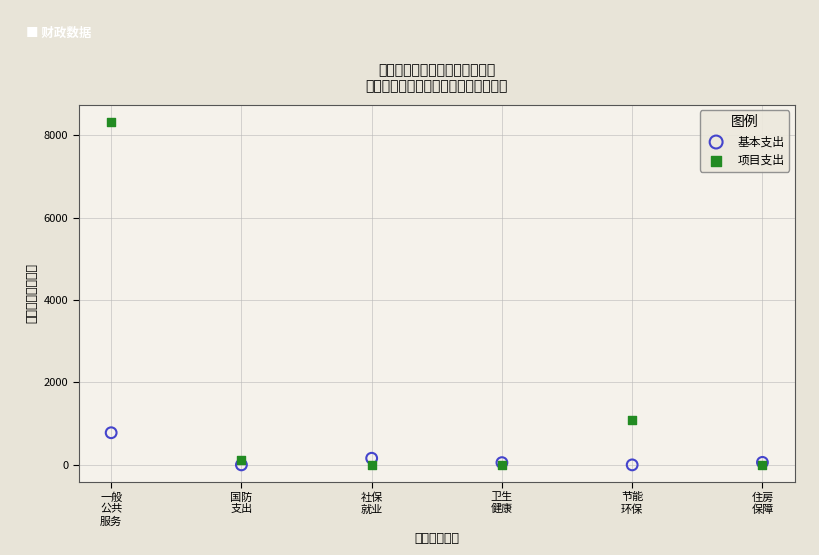

What are all the series names shown in the legend?

基本支出, 项目支出